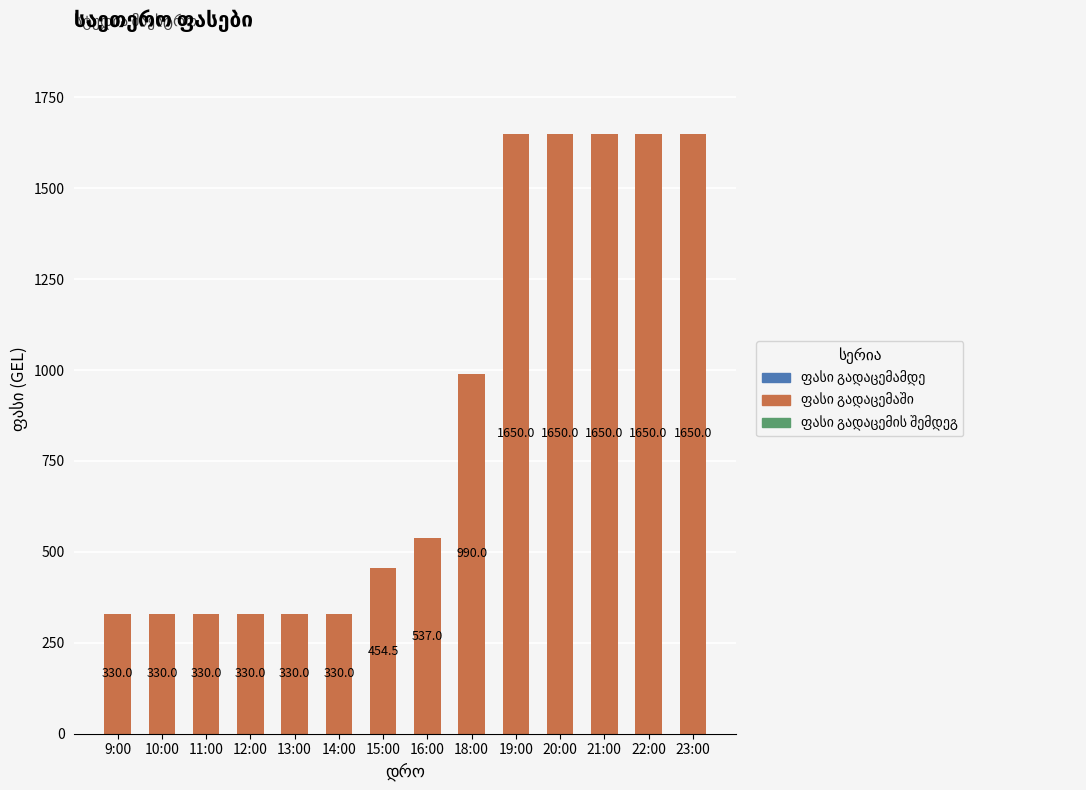

True or false: the data shows 330.0 at 9:00.

True